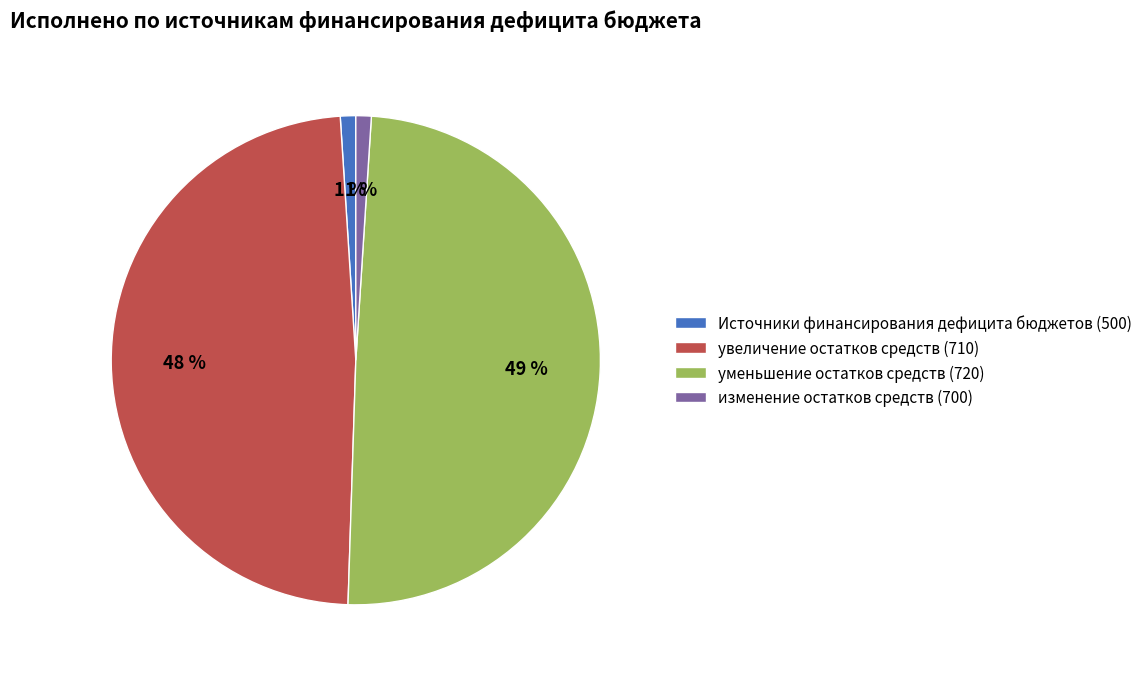

Count the number of slices in the pie.

4